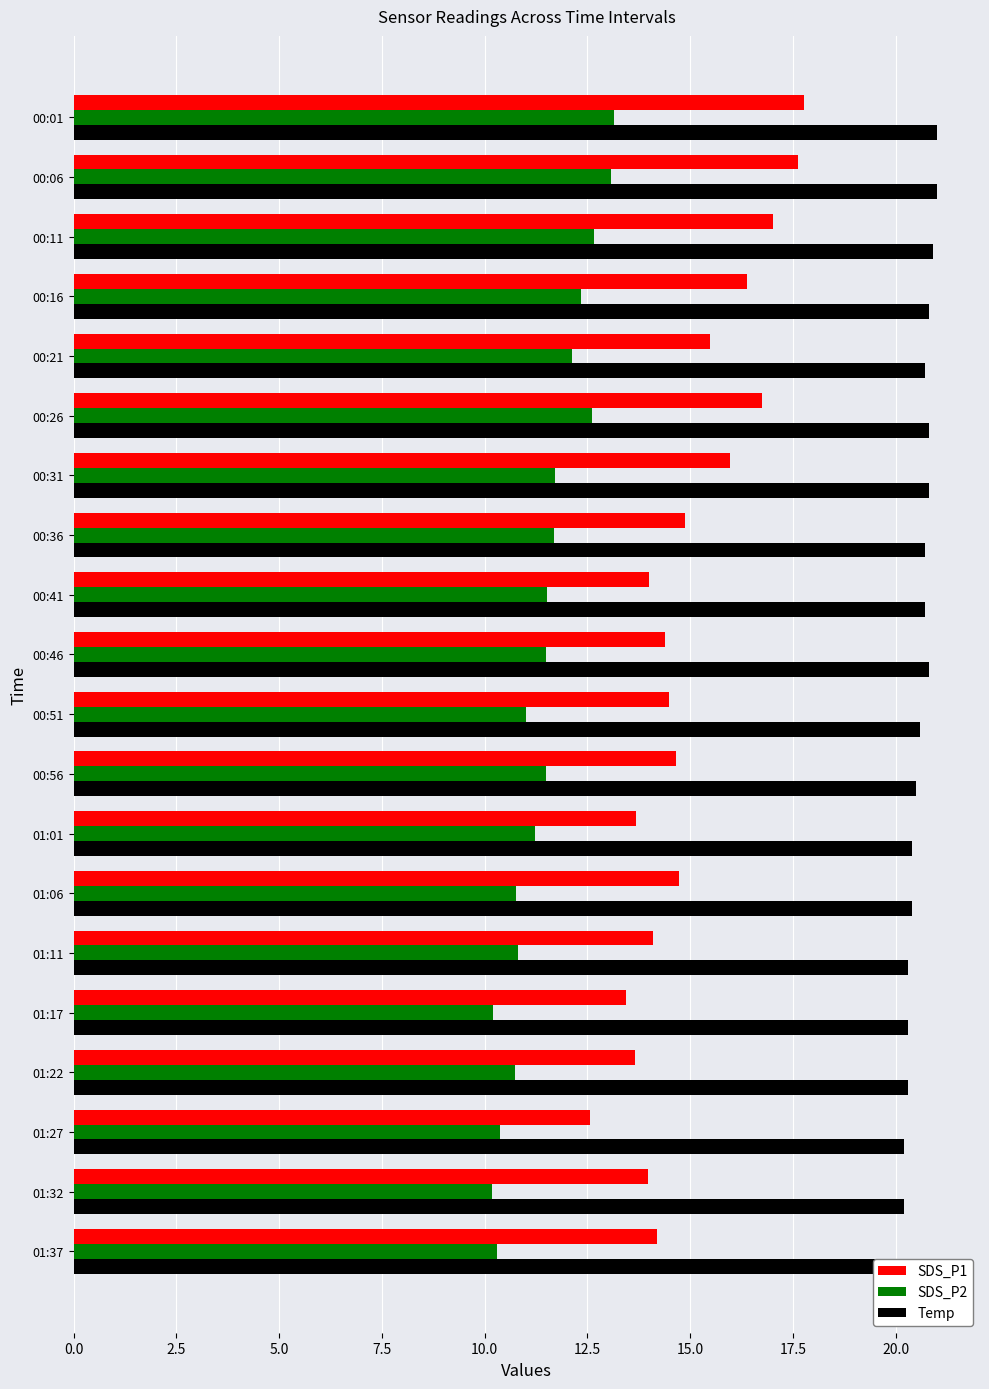

What is the value of the SDS_P1 bar at the 10th from the left?

14.4